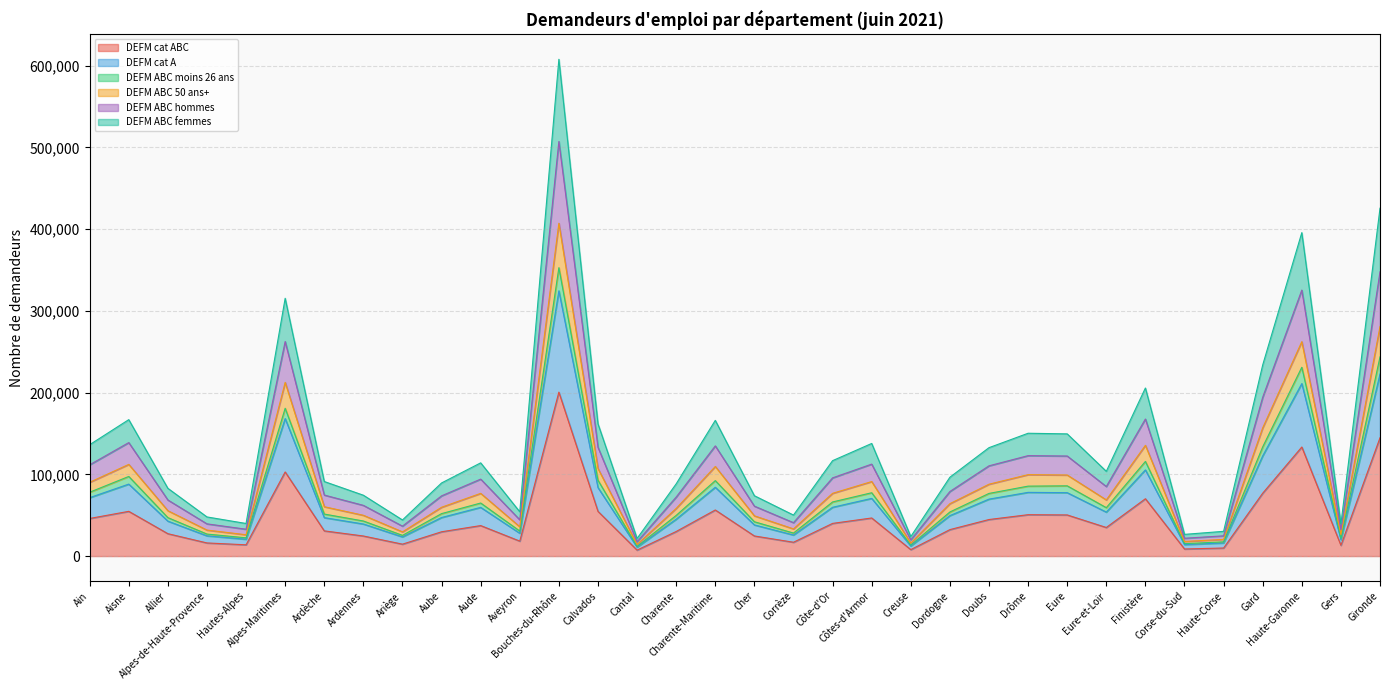

At which category is the sum across all series the highest?

Bouches-du-Rhône